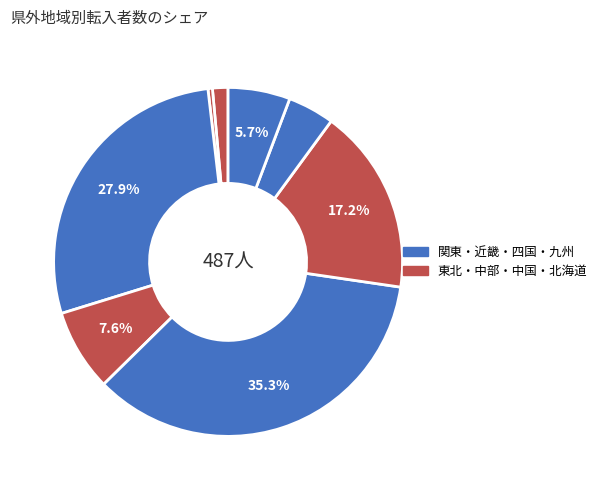

Count the number of slices in the pie.

8